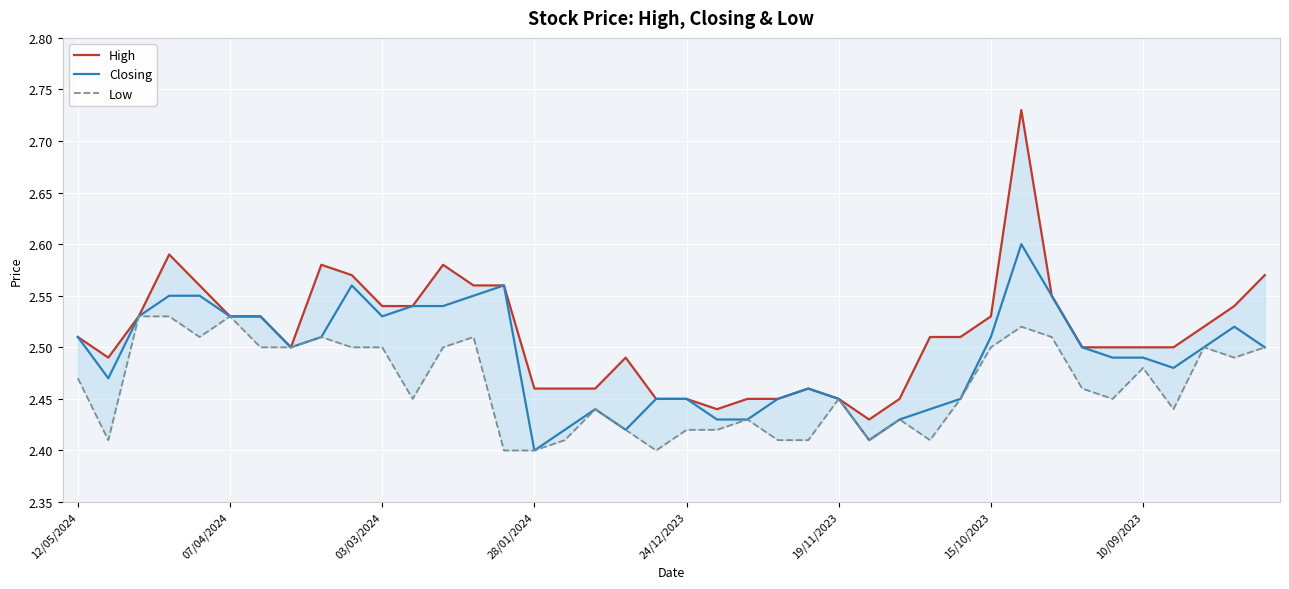

How many lines are shown in the chart?

3